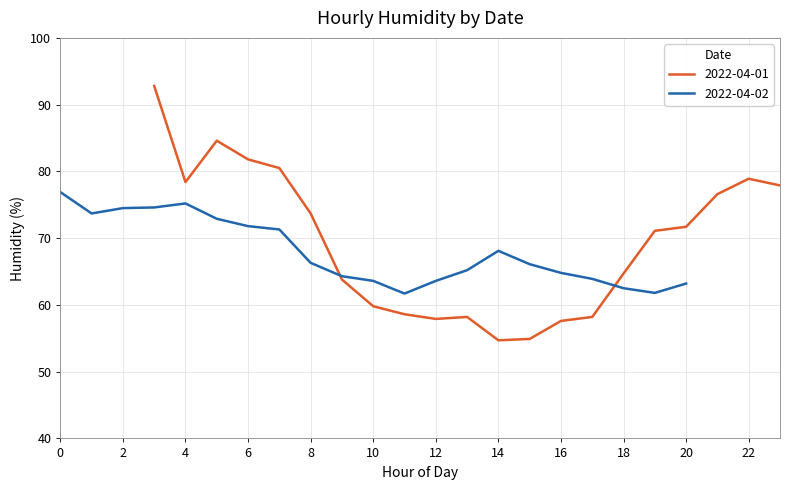

What is the maximum value for 2022-04-01?

92.8